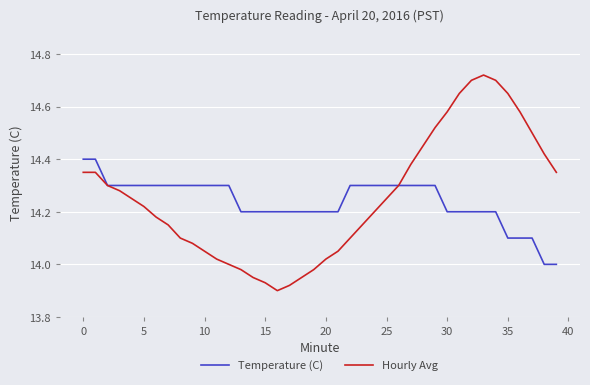

List the series in order of their peak value, highest first.

Hourly Avg, Temperature (C)